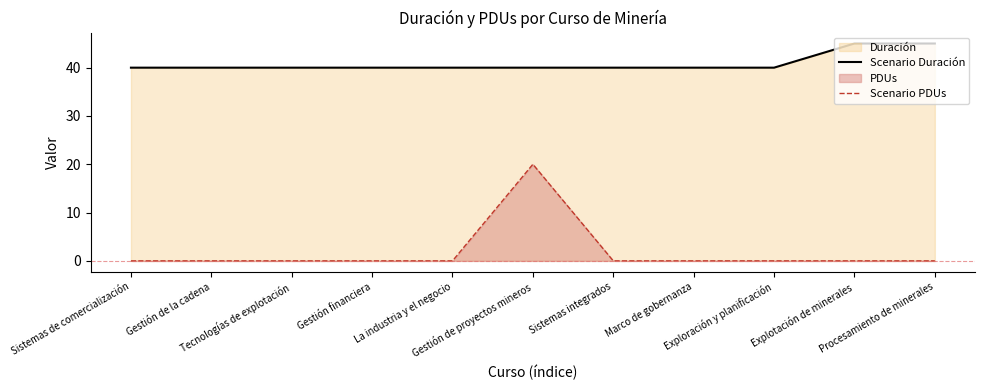

What is the total value across all series at Sistemas de comercialización?

40